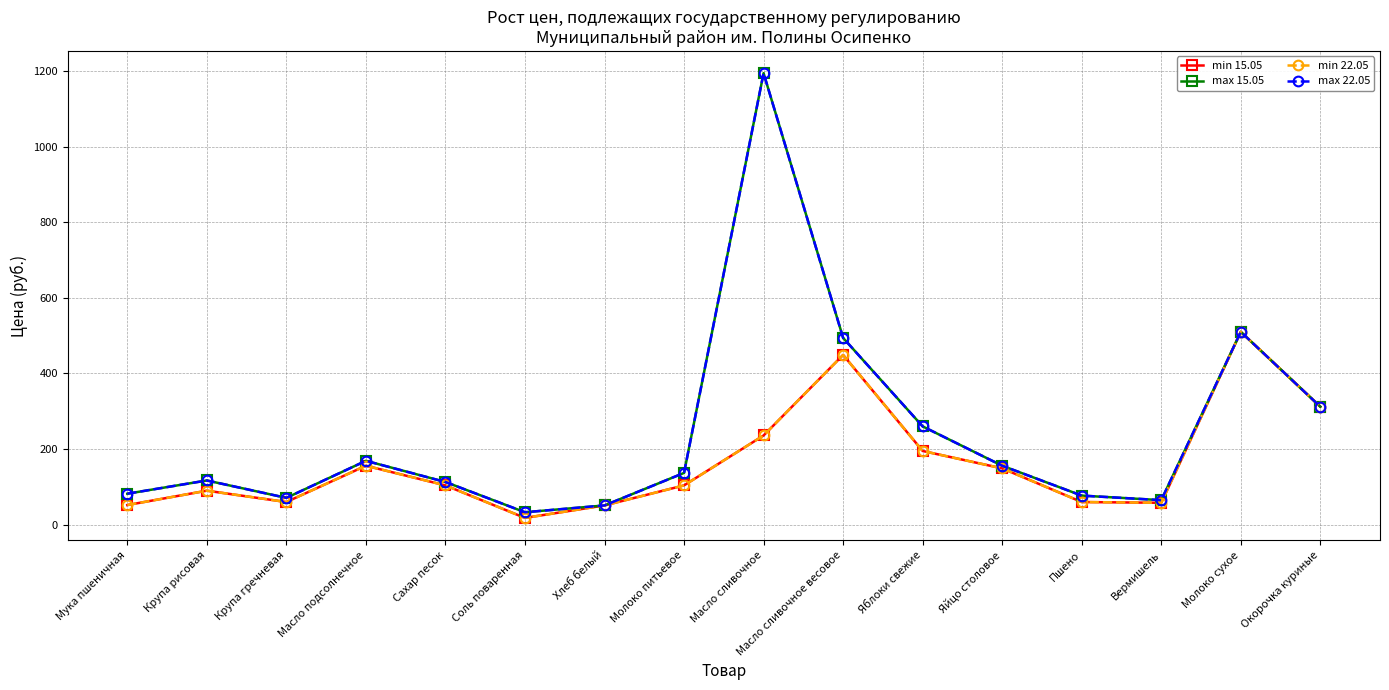

What is the average value of the max 15.05 series?

240